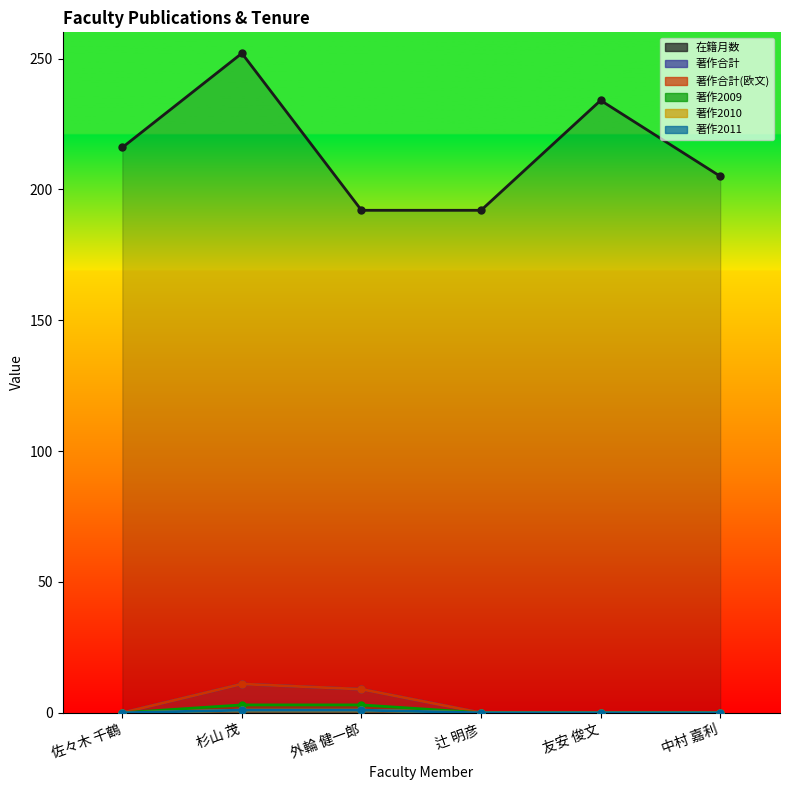

Which category has the highest value across all series?

杉山 茂